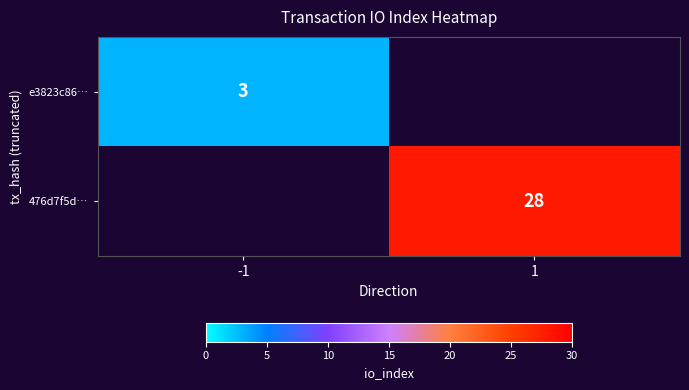

The value of e3823c86… at -1 is 1. True or false?

False